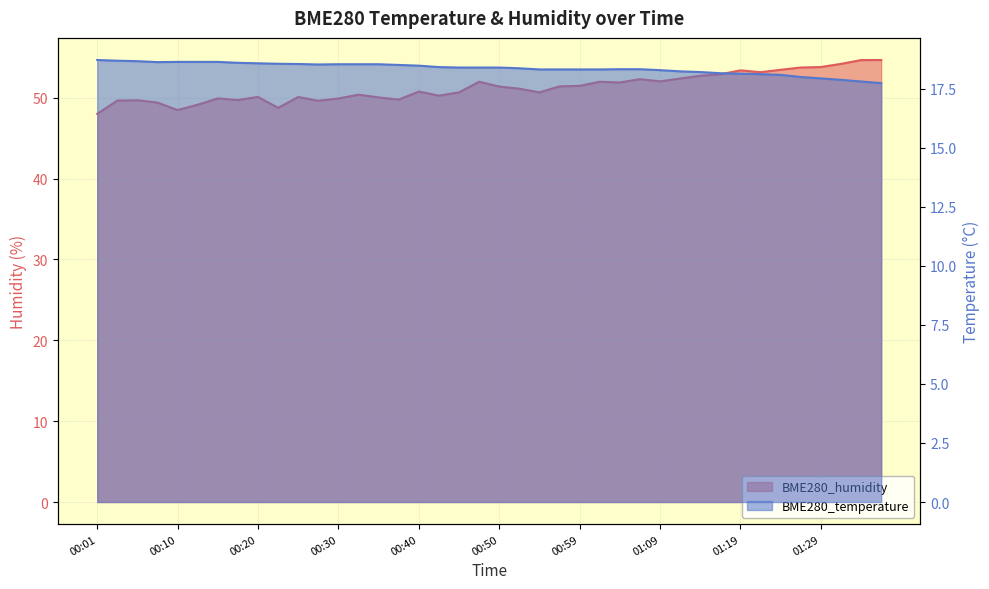

Rank the categories by BME280_humidity value from highest to lowest.

01:37, 01:34, 01:32, 01:29, 01:27, 01:24, 01:19, 01:21, 01:17, 01:14, 01:12, 01:07, 01:09, 00:47, 01:02, 01:04, 00:59, 00:57, 00:50, 00:52, 00:40, 00:45, 00:54, 00:32, 00:42, 00:20, 00:25, 00:35, 00:15, 00:30, 00:37, 00:18, 00:05, 00:03, 00:27, 00:08, 00:13, 00:23, 00:10, 00:01